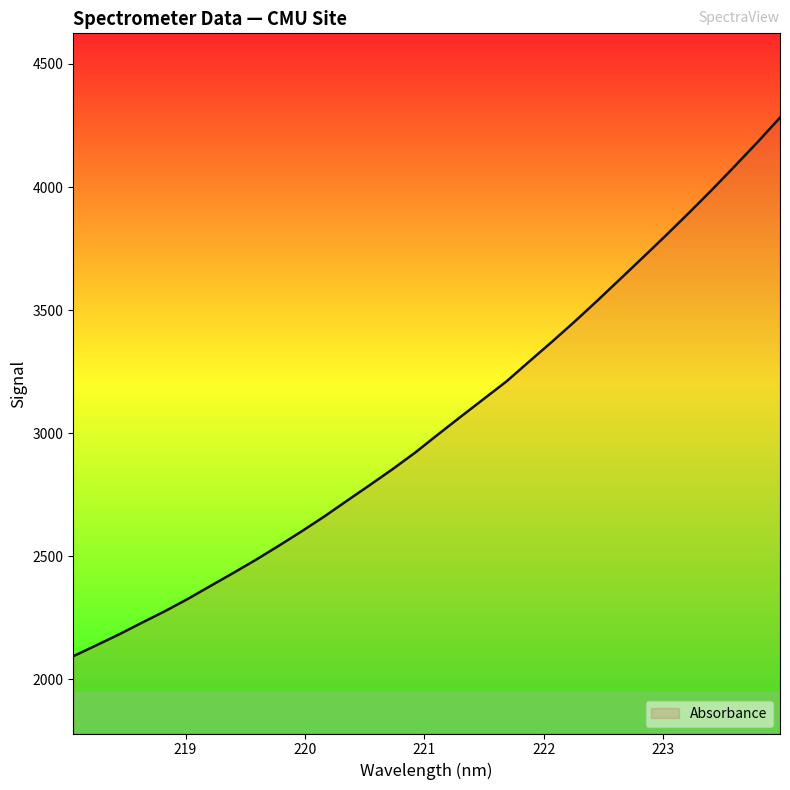

What is the difference between the maximum and minimum values?

2188.2